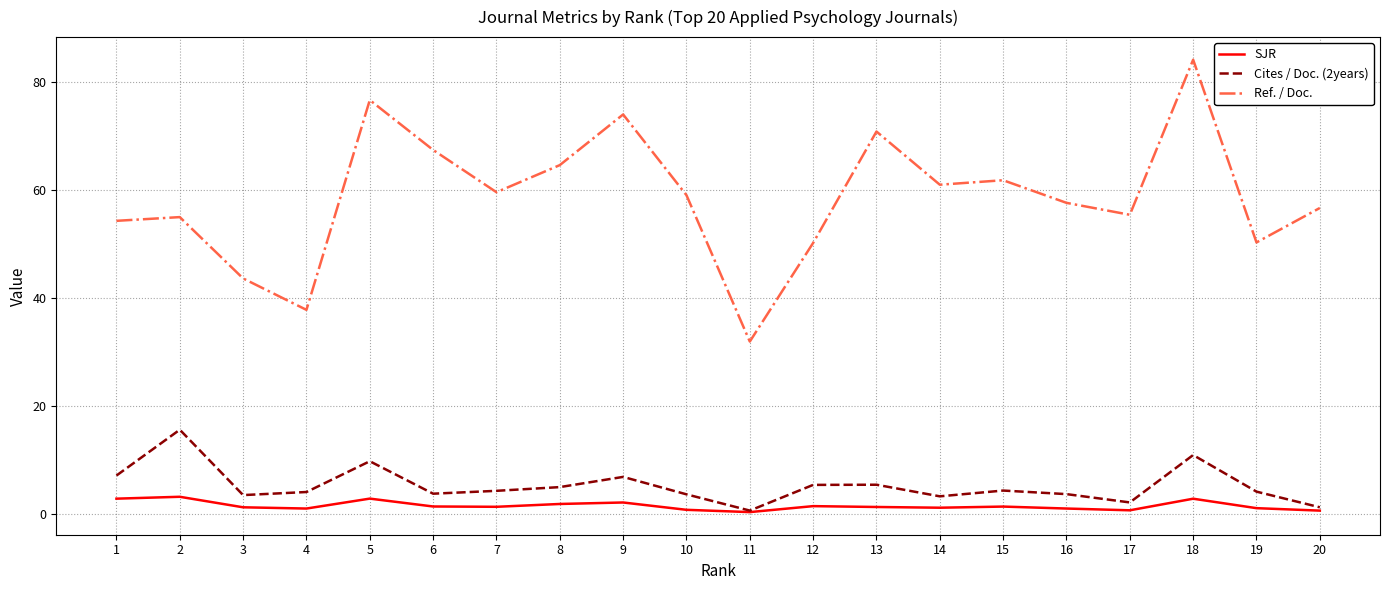

True or false: SJR and Ref. / Doc. intersect in this chart.

False